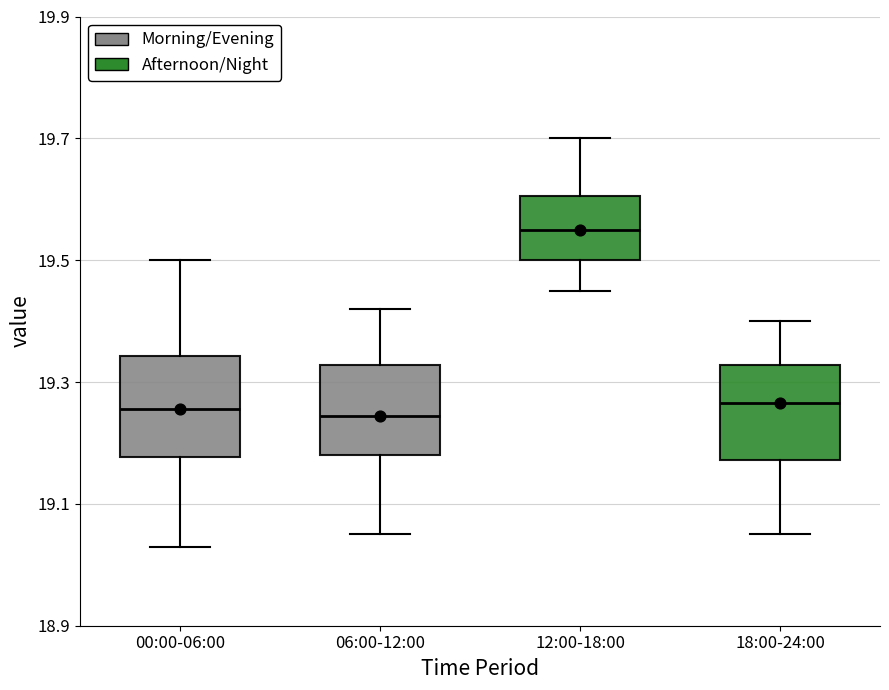

Which box has the highest median line?

12:00-18:00